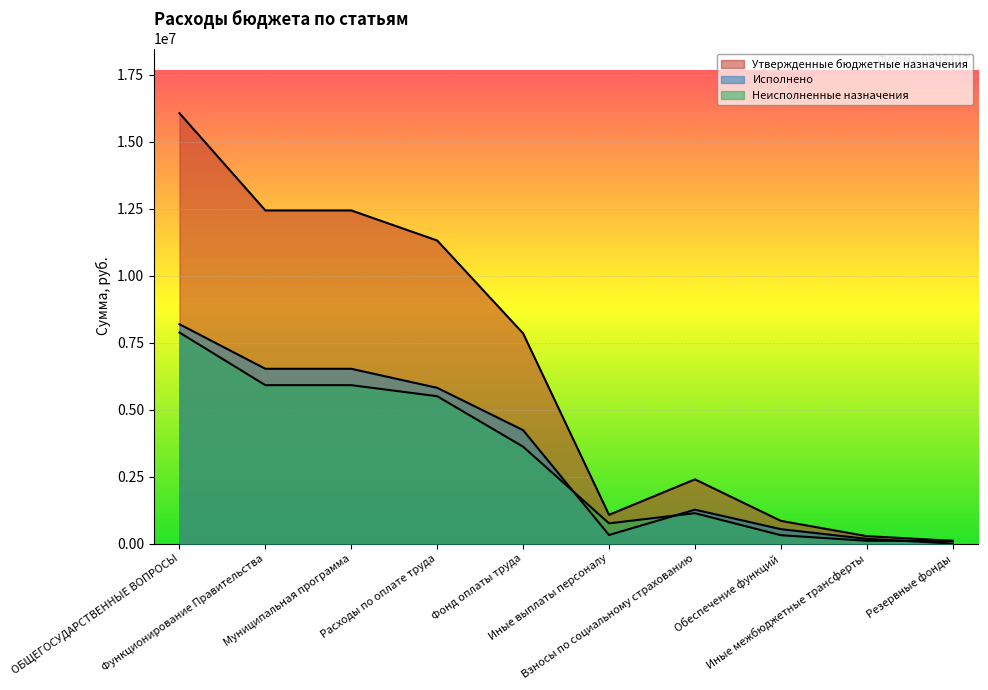

At Муниципальная программа, list the series in order from smallest to largest.

Неисполненные назначения, Исполнено, Утвержденные бюджетные назначения